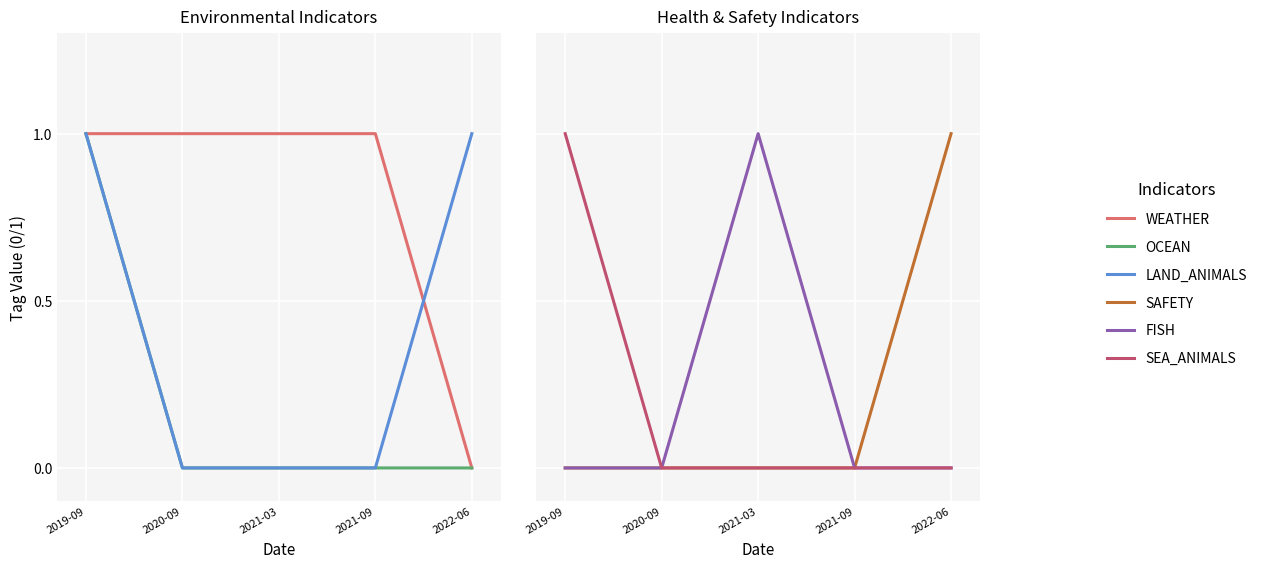

What is the label of the 2nd point from the right?

2021-09